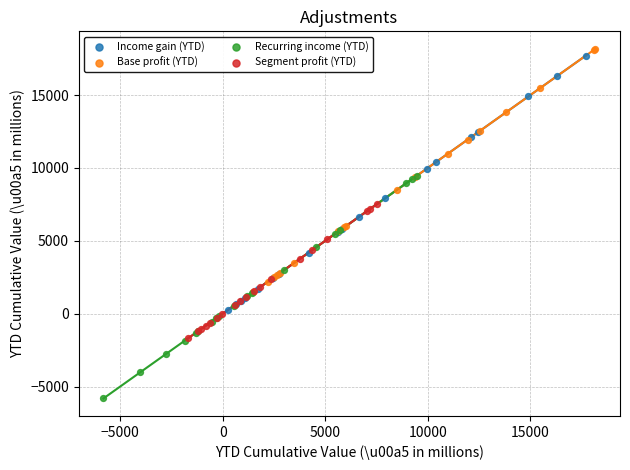

Which series reaches the minimum Y coordinate?

Recurring income (YTD)